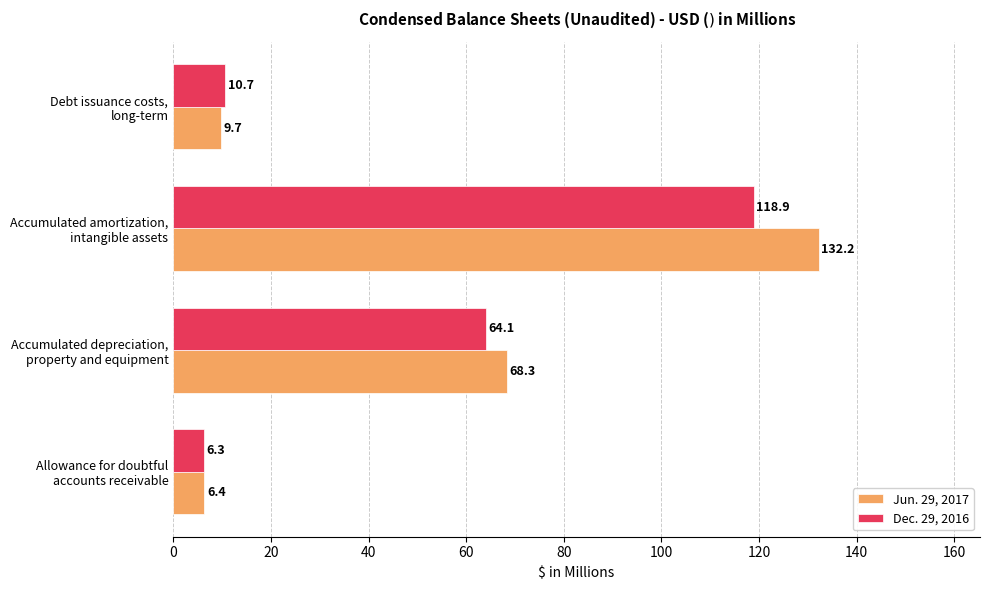

What is the difference between the second highest and minimum values in the Dec. 29, 2016 series?

57.8